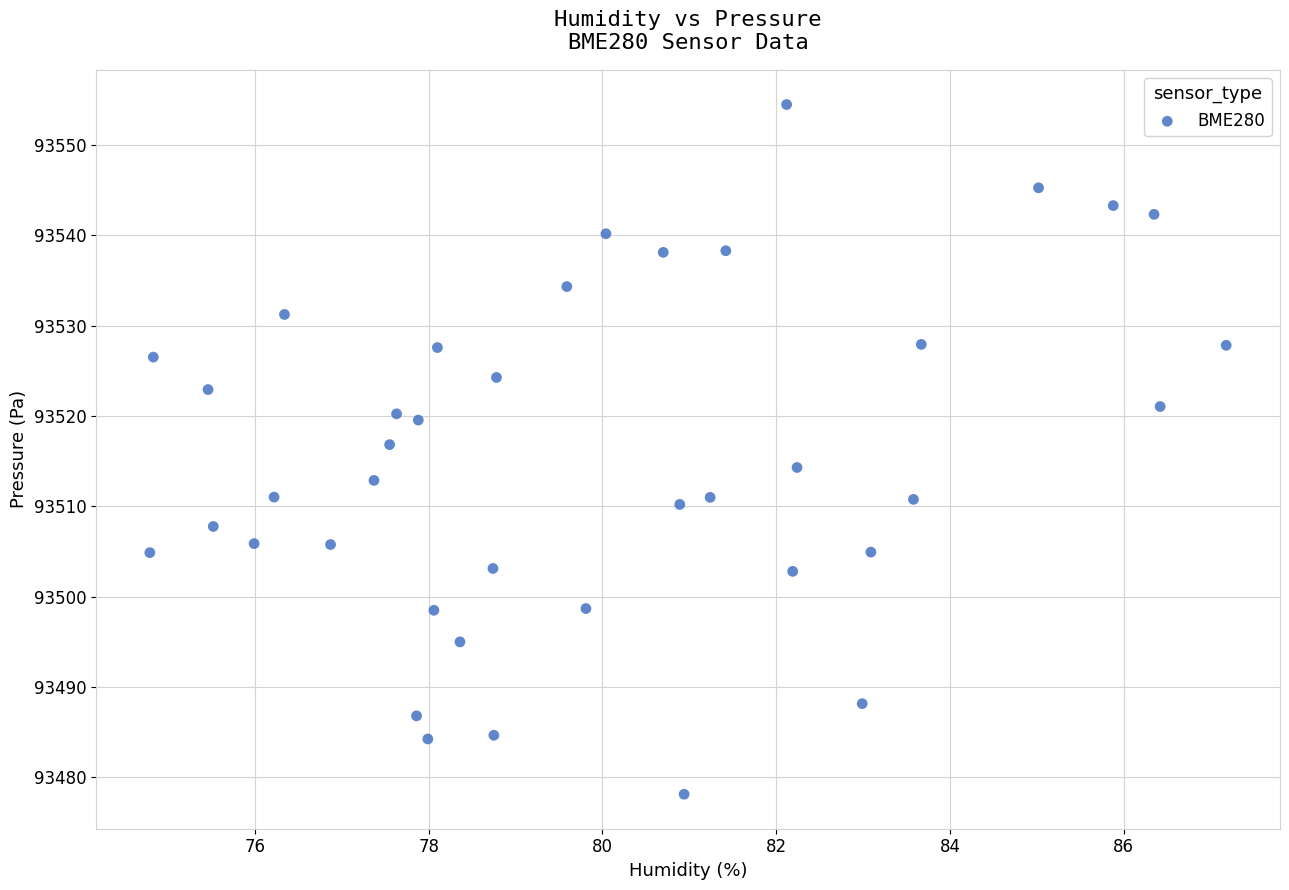

What is the range of X values (max minus min)?

12.4